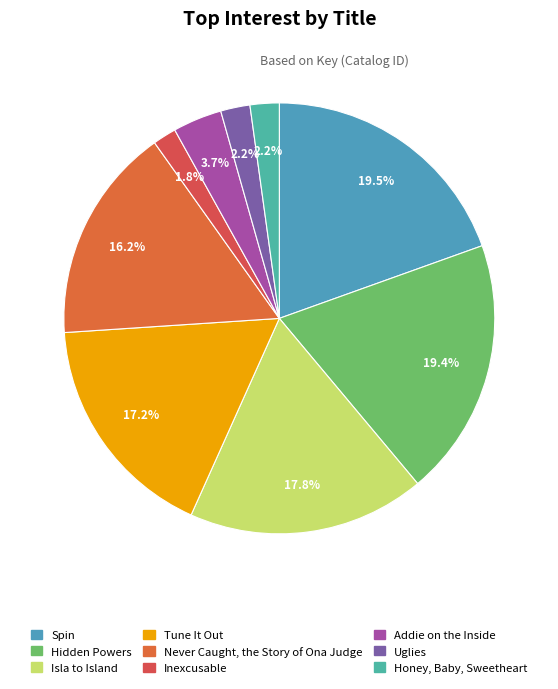

How many segments does this pie chart have?

9